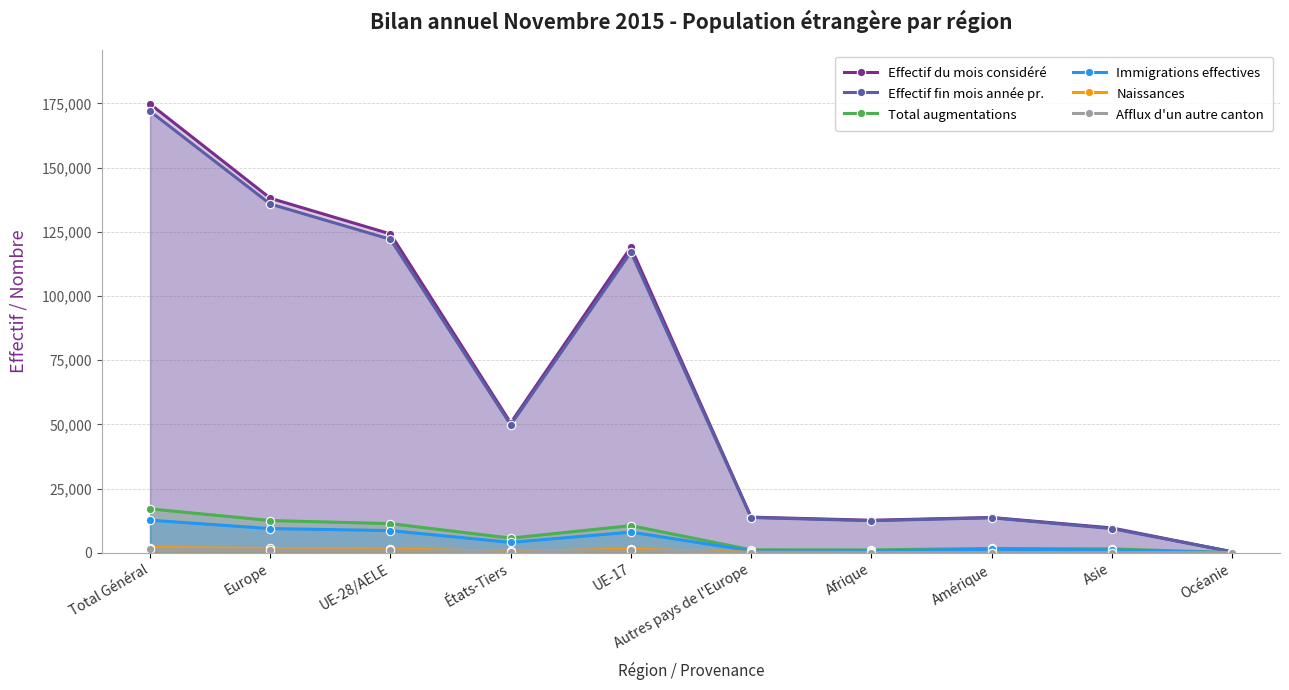

What are all the series names shown in the legend?

Effectif du mois considéré, Effectif fin mois année pr., Total augmentations, Immigrations effectives, Naissances, Afflux d'un autre canton